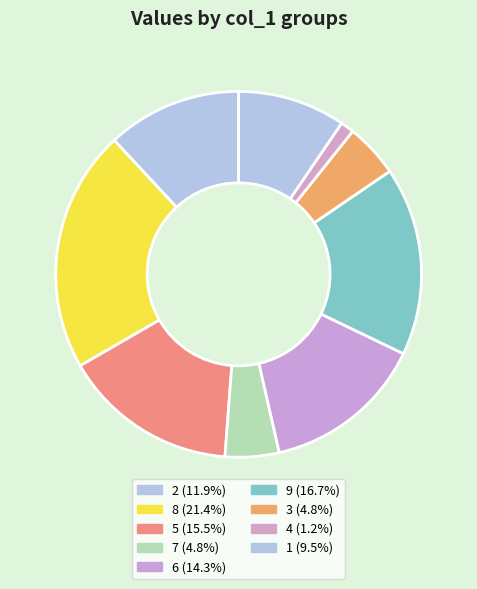

Count the number of slices in the pie.

9